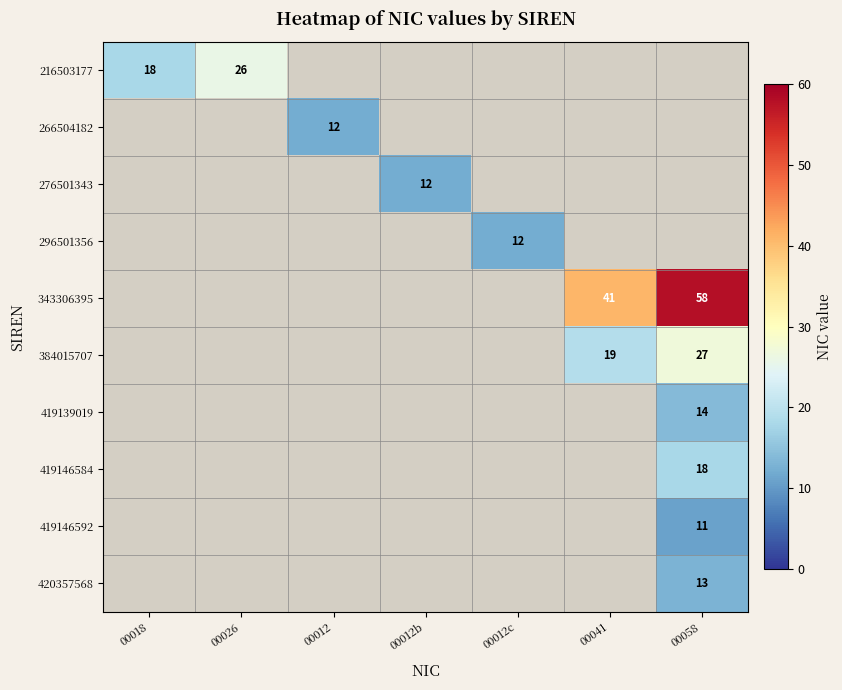

At how many categories does at least one series exceed 18?

3